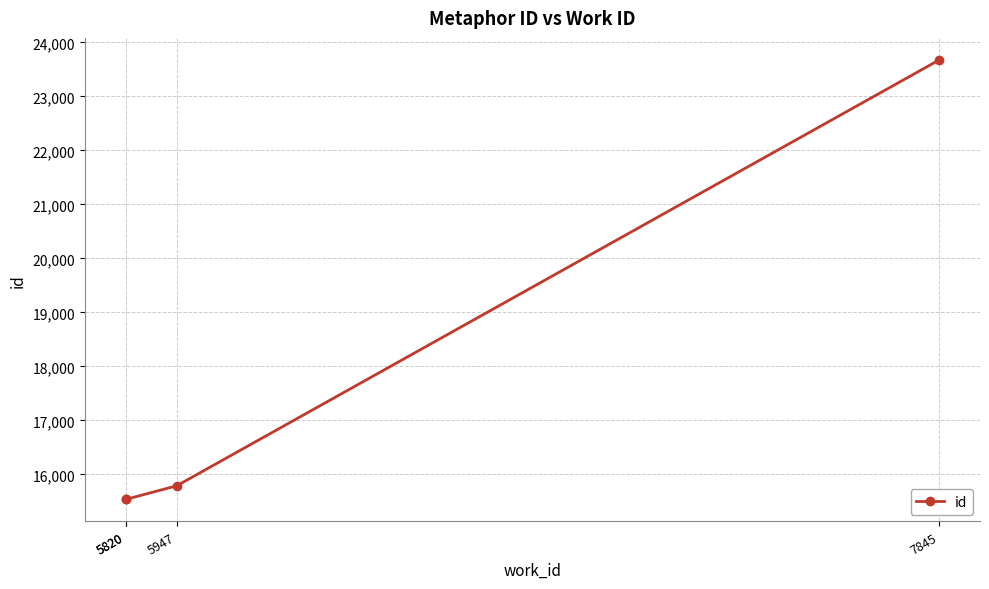

At which label does the data first exceed 15787?

7845